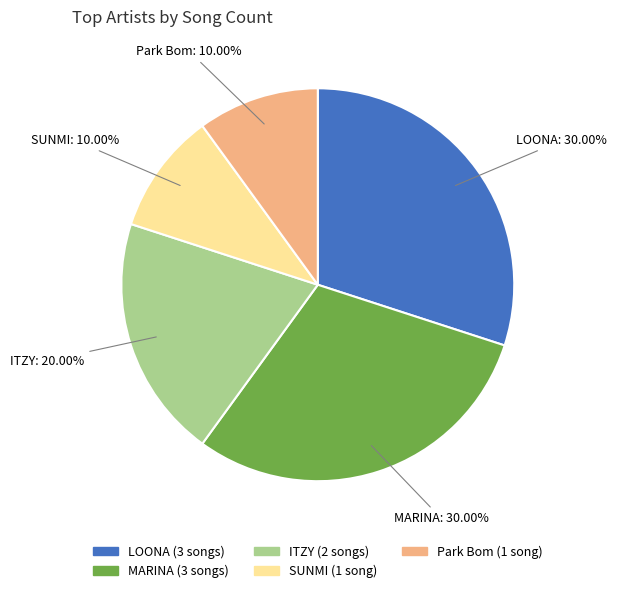

Approximately how many times larger is the value at Park Bom compared to MARINA?

0.3